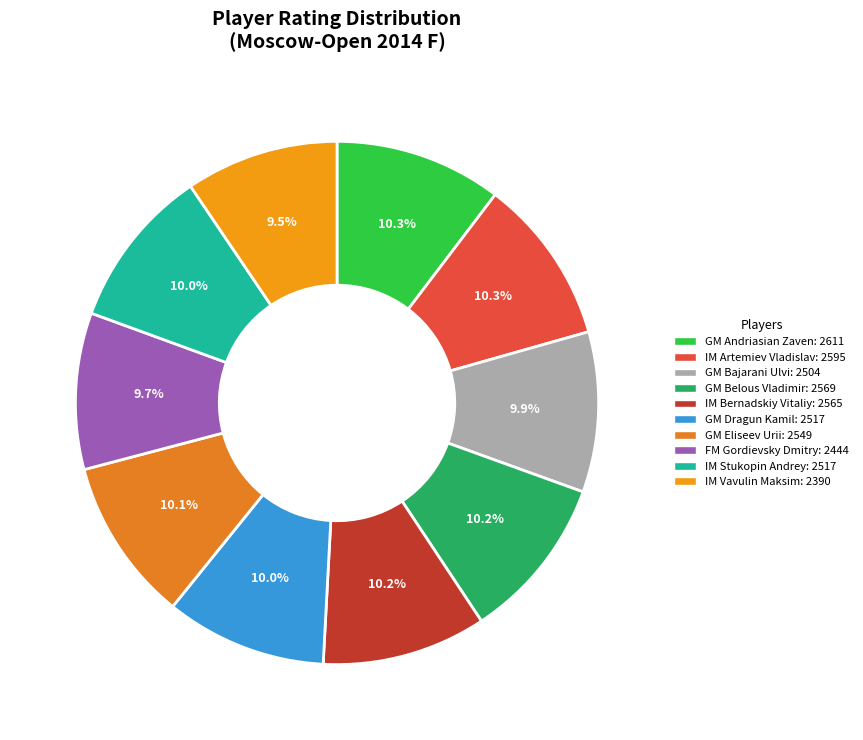

What is the largest slice in the pie chart?

GM Andriasian Zaven